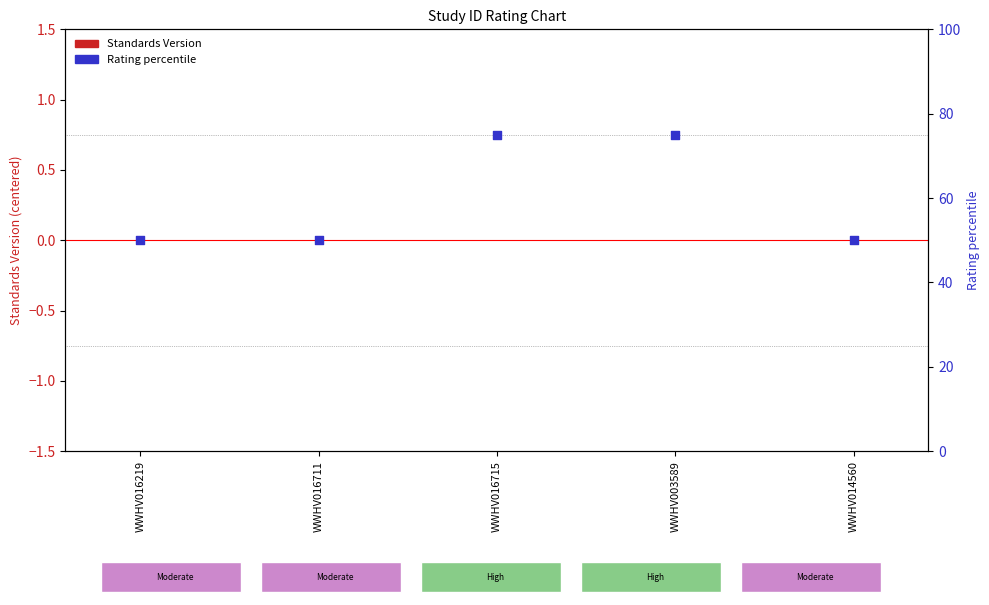

Which series has the largest total across all categories?

Rating percentile